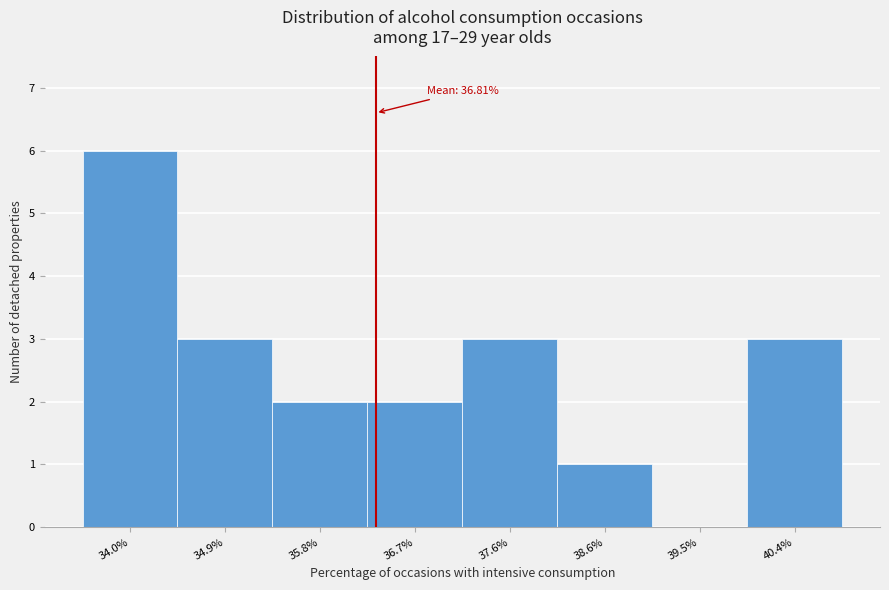

Reading left to right, list all the values displayed in this chart.

34.0%=6	34.9%=3	35.8%=2	36.7%=2	37.6%=3	38.6%=1	39.5%=0	40.4%=3